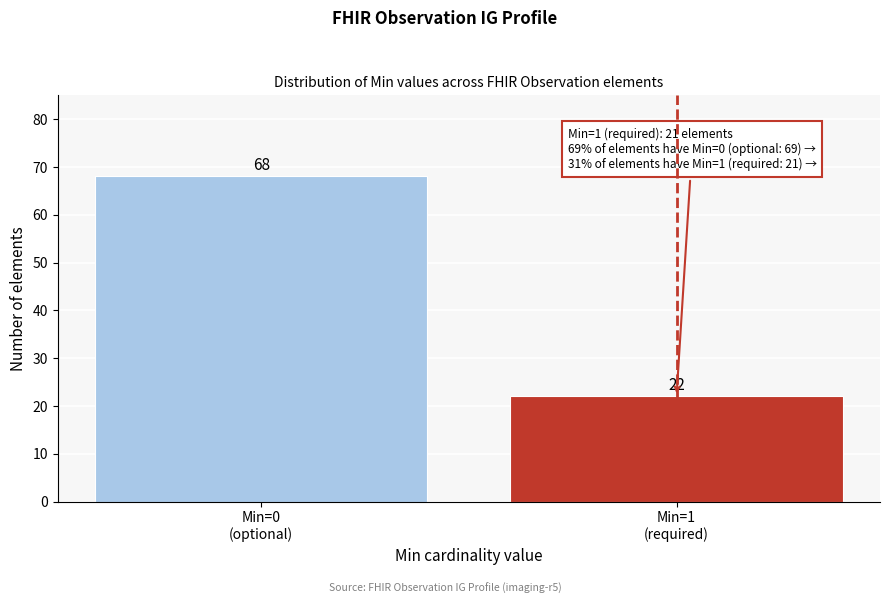

Reading right to left, what are all the values shown in this chart?

22	68